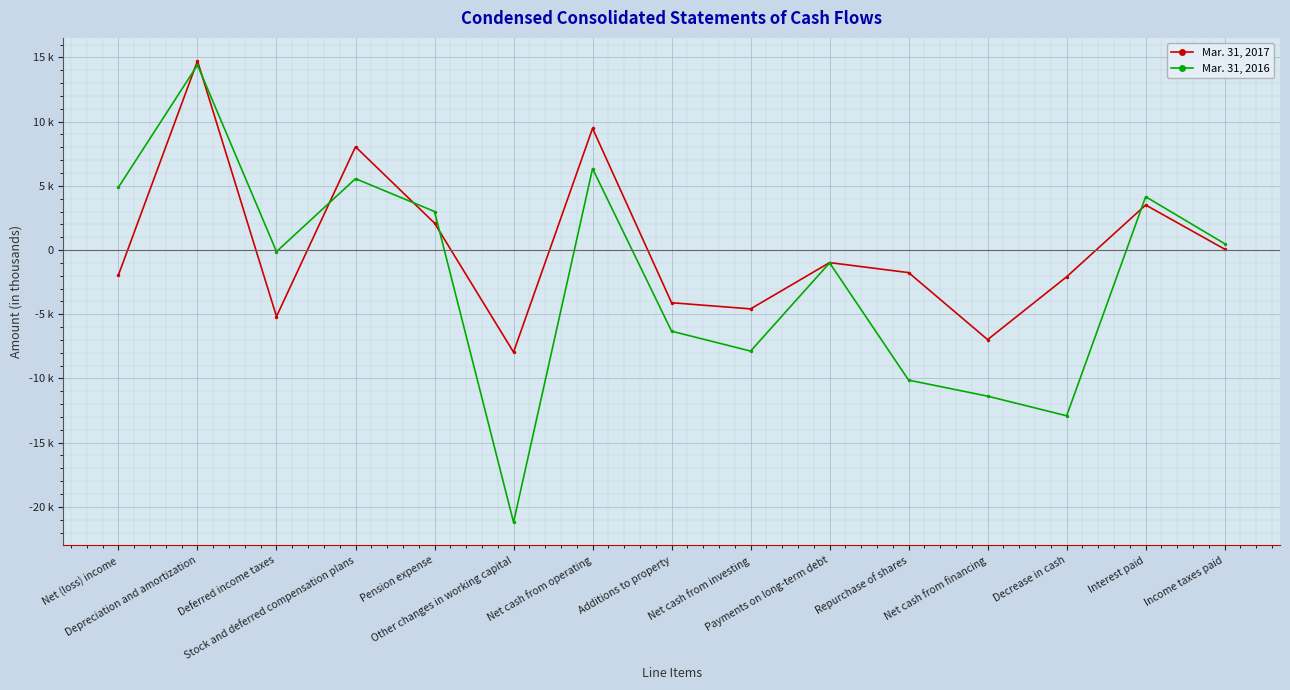

Rank the categories by Mar. 31, 2016 value from lowest to highest.

Other changes in working capital, Decrease in cash, Net cash from financing, Repurchase of shares, Net cash from investing, Additions to property, Payments on long-term debt, Deferred income taxes, Income taxes paid, Pension expense, Interest paid, Net (loss) income, Stock and deferred compensation plans, Net cash from operating, Depreciation and amortization